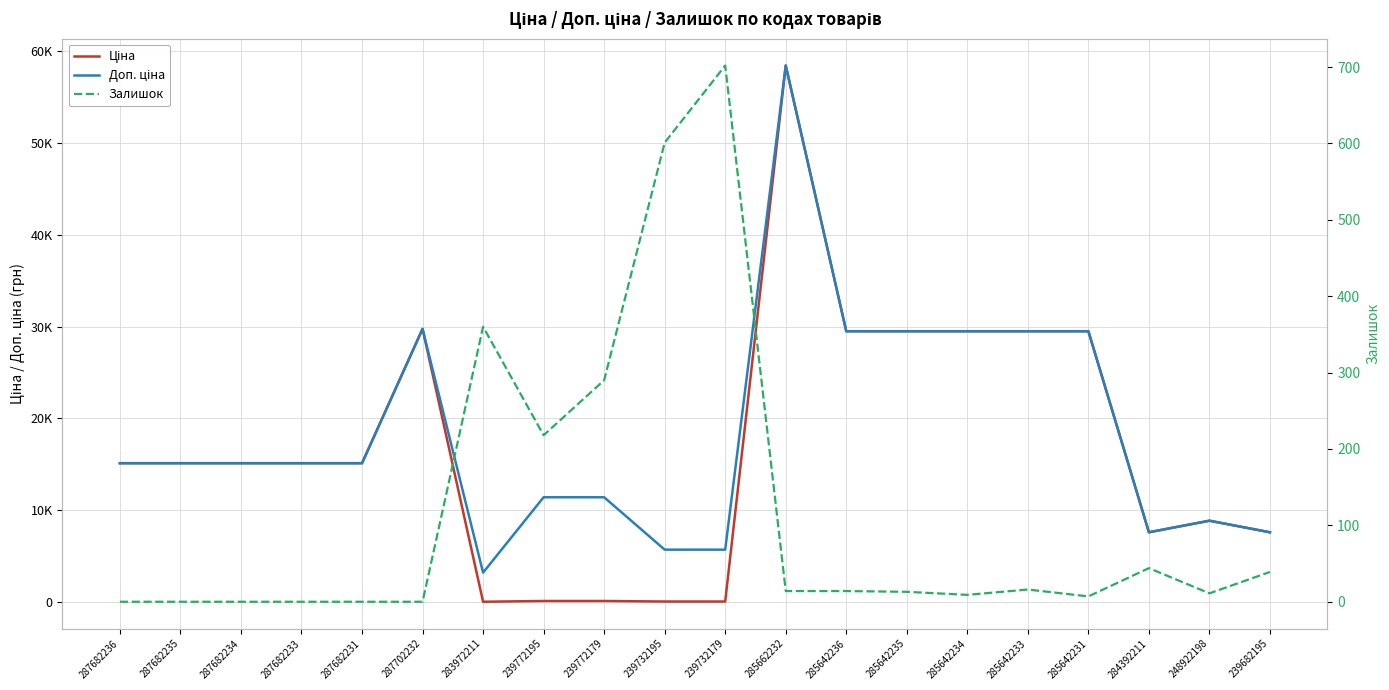

True or false: Залишок has a value of 348.7 at 287682234.

False